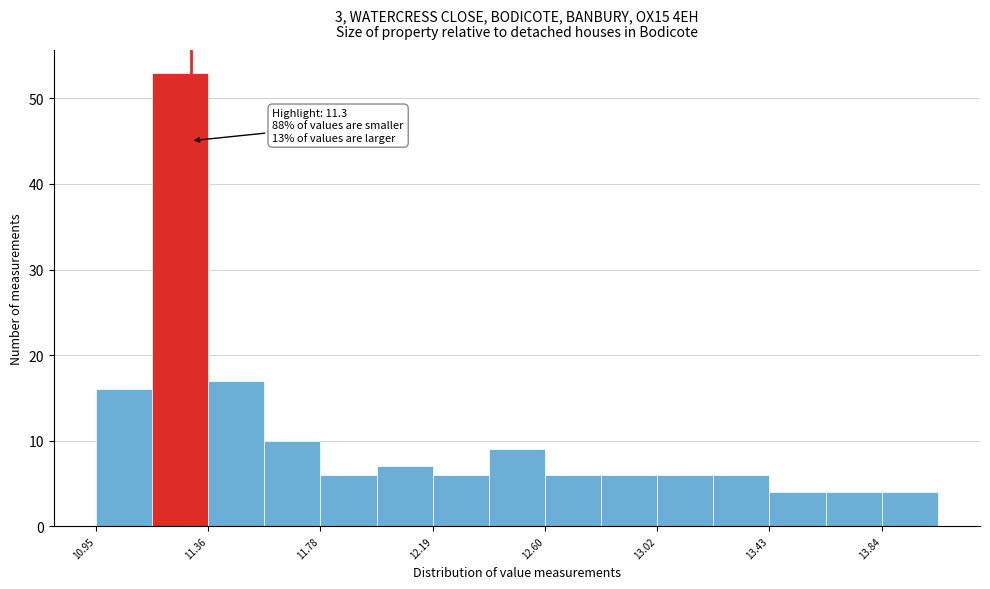

Which range on the x-axis has the tallest bar?

11.15 to 11.35